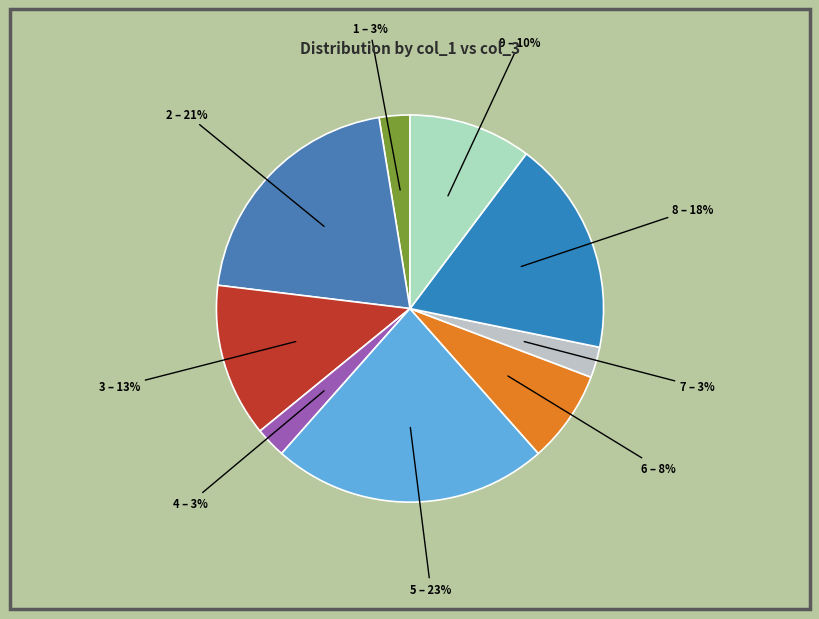

To the nearest percent, what percentage of the pie is 9 – 10%?

10%